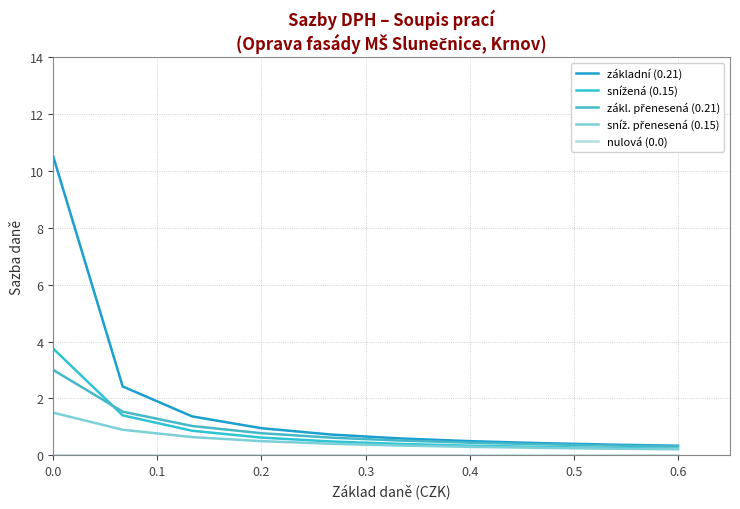

True or false: zákl. přenesená (0.21) and snížená (0.15) intersect in this chart.

True